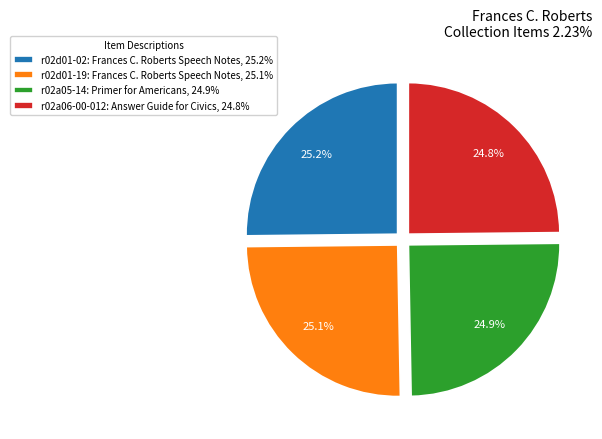

Approximately how many times larger is the value at r02a06-00-012: Answer Guide for Civics compared to r02d01-02: Frances C. Roberts Speech Notes?

1.0